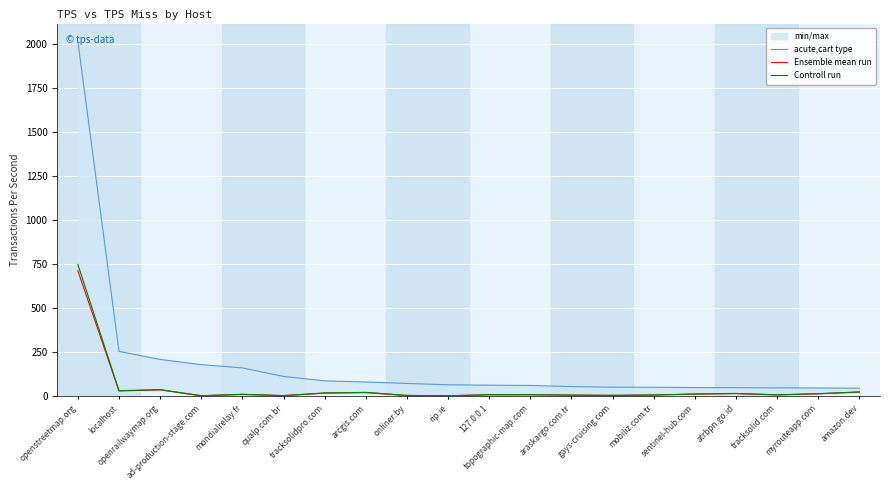

Where is the first local minimum for Controll run?

localhost